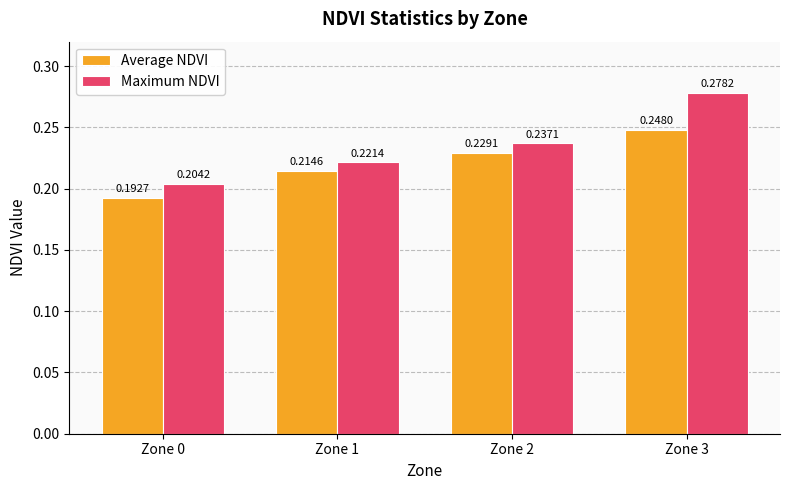

The Maximum NDVI series shows 0.4 at Zone 3. True or false?

False